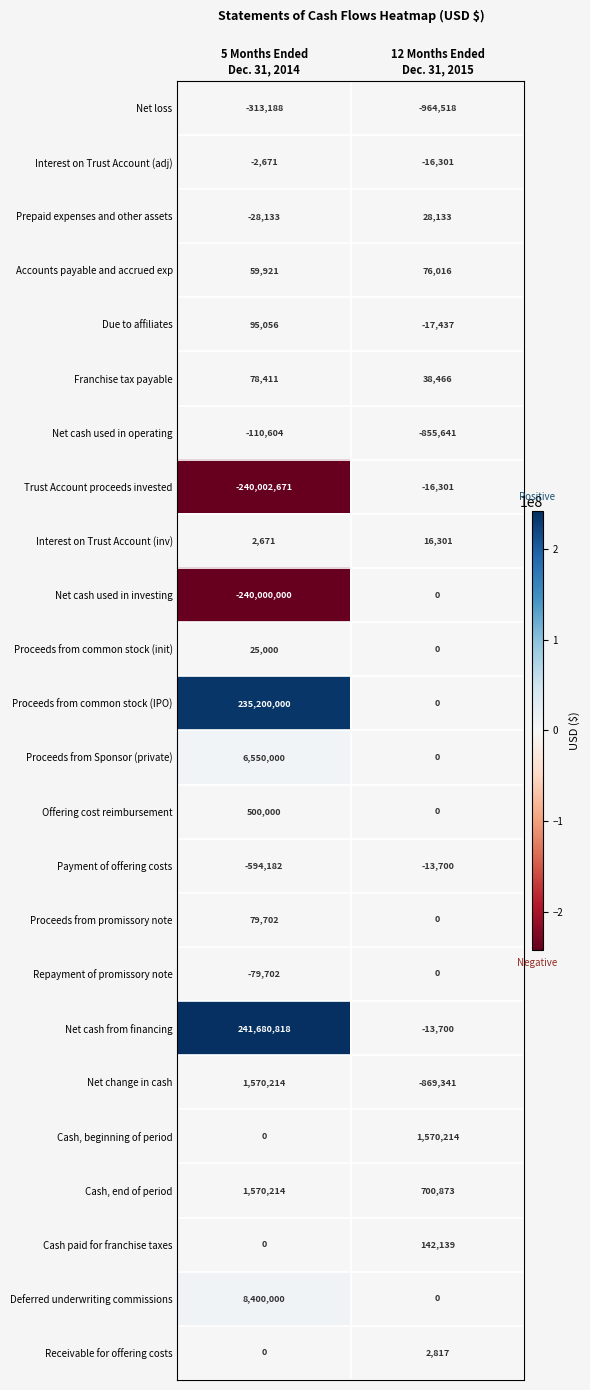

What is the lowest value of the Interest on Trust Account (adj) series?

-16301